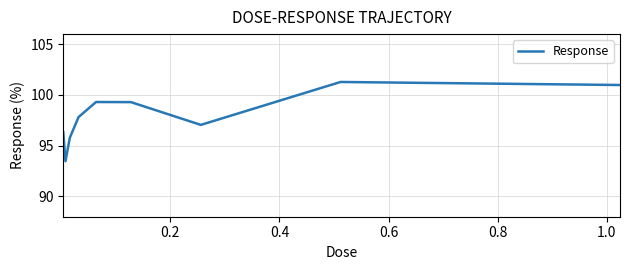

What is the difference between the maximum and minimum values?

7.8